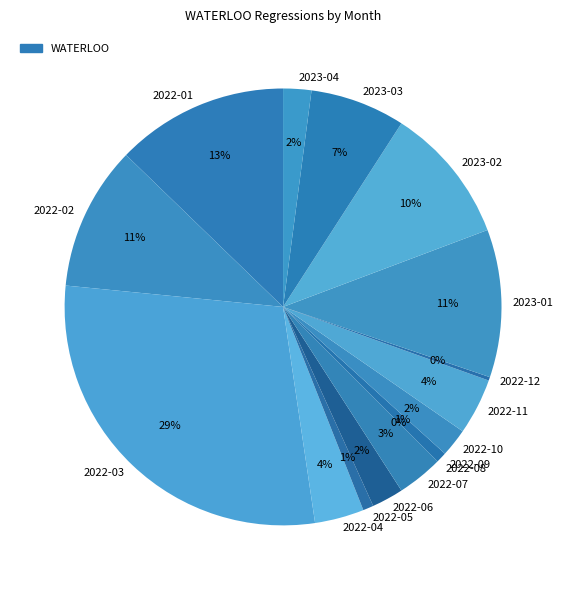

Is there a majority slice in this chart?

No